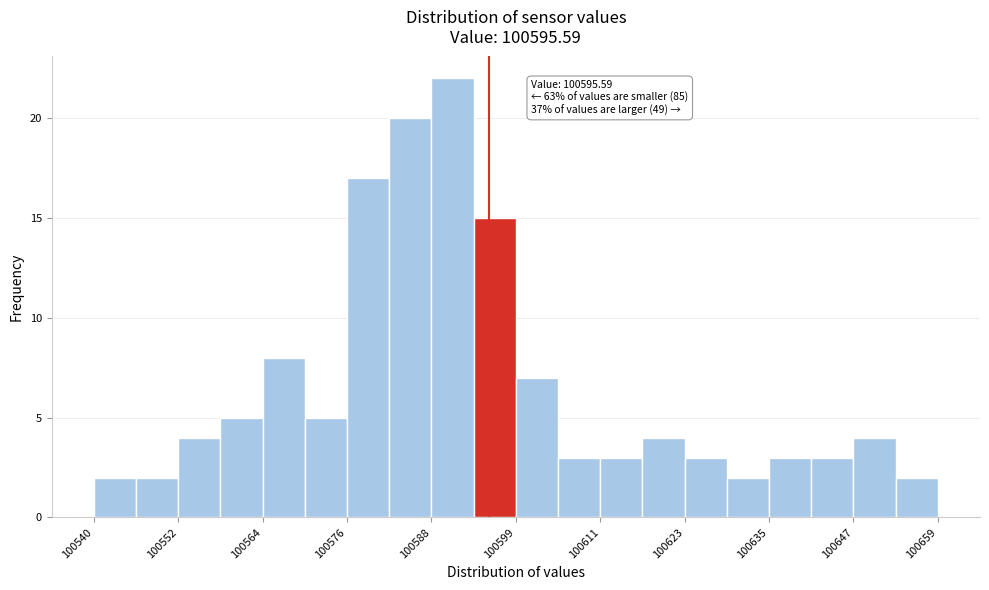

Read against the x-axis, roughly where is the centre of the tallest bar?

100590